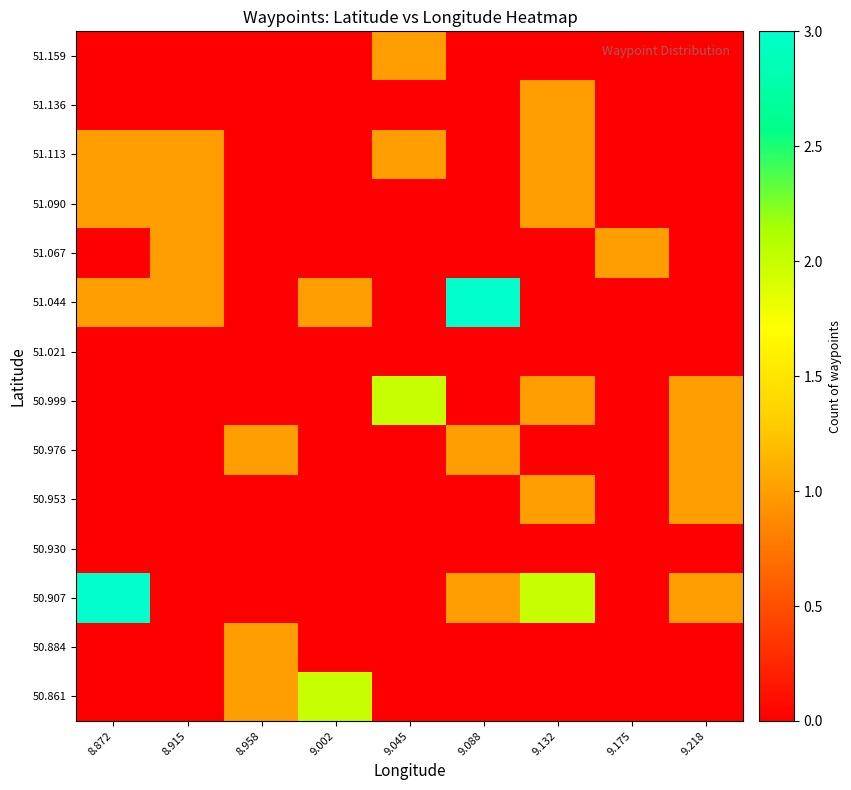

Rank the series at 9.088 from highest to lowest value.

51.044, 50.907, 50.976, 50.861, 50.884, 50.930, 50.953, 50.999, 51.021, 51.067, 51.090, 51.113, 51.136, 51.159